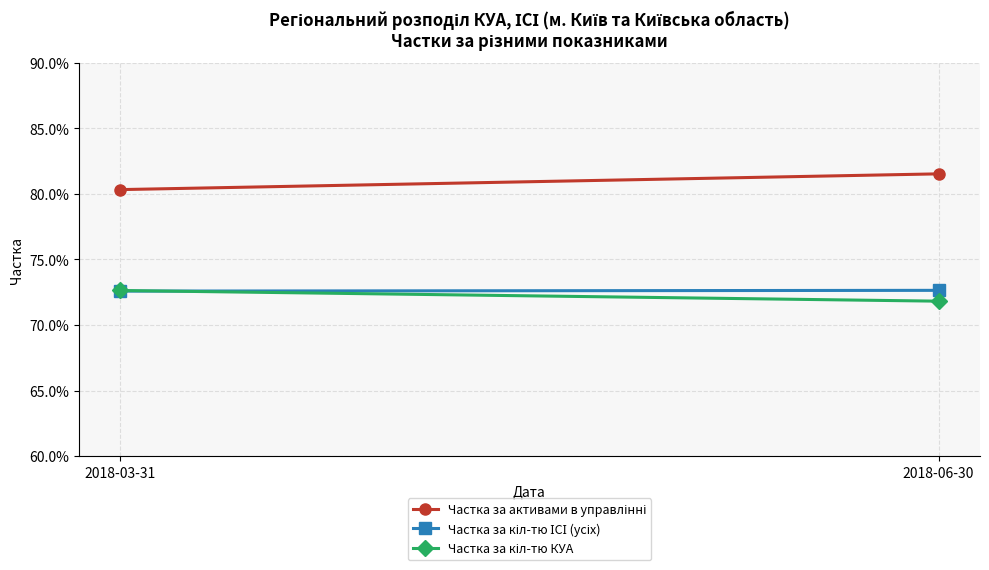

Where is Частка за активами в управлінні nearest to the value 0?

2018-03-31